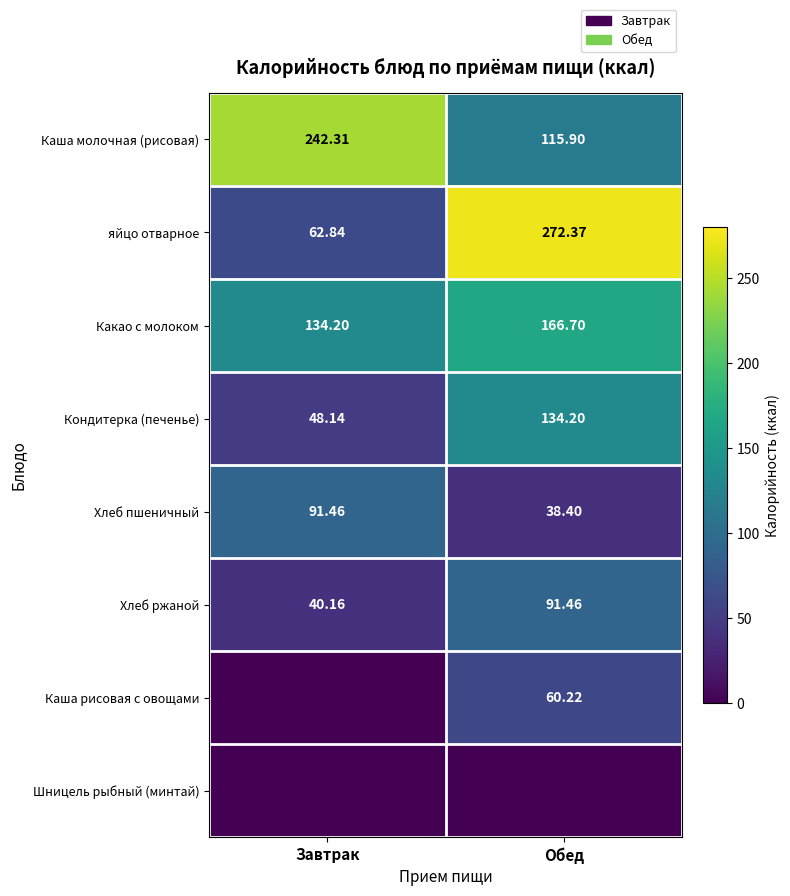

At which label is Какао с молоком closest to 150?

Завтрак